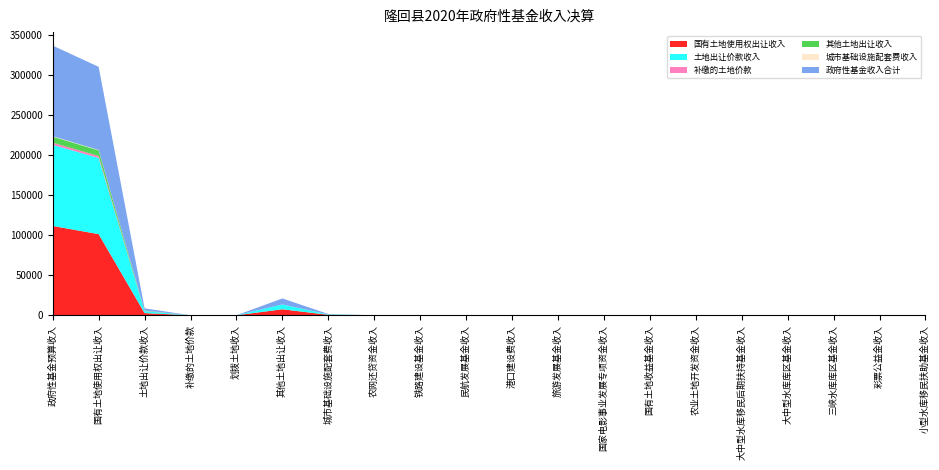

Reading left to right, list all the values displayed in this chart.

国有土地使用权出让收入: 政府性基金预算收入=111369	国有土地使用权出让收入=101131	土地出让价款收入=2731	补缴的土地价款=3	划拨土地收入=0	其他土地出让收入=7504	城市基础设施配套费收入=533	农网还贷资金收入=0	铁路建设基金收入=0	民航发展基金收入=0	港口建设费收入=0	旅游发展基金收入=0	国家电影事业发展专项资金收入=0	国有土地收益基金收入=0	农业土地开发资金收入=0	大中型水库移民后期扶持基金收入=0	大中型水库库区基金收入=0	三峡水库库区基金收入=0	彩票公益金收入=0	小型水库移民扶助基金收入=0
土地出让价款收入: 政府性基金预算收入=101131	国有土地使用权出让收入=95000	土地出让价款收入=2500	补缴的土地价款=3	划拨土地收入=0	其他土地出让收入=6000	城市基础设施配套费收入=400	农网还贷资金收入=0	铁路建设基金收入=0	民航发展基金收入=0	港口建设费收入=0	旅游发展基金收入=0	国家电影事业发展专项资金收入=0	国有土地收益基金收入=0	农业土地开发资金收入=0	大中型水库移民后期扶持基金收入=0	大中型水库库区基金收入=0	三峡水库库区基金收入=0	彩票公益金收入=0	小型水库移民扶助基金收入=0
补缴的土地价款: 政府性基金预算收入=2731	国有土地使用权出让收入=2500	土地出让价款收入=200	补缴的土地价款=0	划拨土地收入=0	其他土地出让收入=0	城市基础设施配套费收入=0	农网还贷资金收入=0	铁路建设基金收入=0	民航发展基金收入=0	港口建设费收入=0	旅游发展基金收入=0	国家电影事业发展专项资金收入=0	国有土地收益基金收入=0	农业土地开发资金收入=0	大中型水库移民后期扶持基金收入=0	大中型水库库区基金收入=0	三峡水库库区基金收入=0	彩票公益金收入=0	小型水库移民扶助基金收入=0
其他土地出让收入: 政府性基金预算收入=7504	国有土地使用权出让收入=7000	土地出让价款收入=400	补缴的土地价款=0	划拨土地收入=0	其他土地出让收入=0	城市基础设施配套费收入=100	农网还贷资金收入=0	铁路建设基金收入=0	民航发展基金收入=0	港口建设费收入=0	旅游发展基金收入=0	国家电影事业发展专项资金收入=0	国有土地收益基金收入=0	农业土地开发资金收入=0	大中型水库移民后期扶持基金收入=0	大中型水库库区基金收入=0	三峡水库库区基金收入=0	彩票公益金收入=0	小型水库移民扶助基金收入=0
城市基础设施配套费收入: 政府性基金预算收入=533	国有土地使用权出让收入=500	土地出让价款收入=30	补缴的土地价款=0	划拨土地收入=0	其他土地出让收入=0	城市基础设施配套费收入=3	农网还贷资金收入=0	铁路建设基金收入=0	民航发展基金收入=0	港口建设费收入=0	旅游发展基金收入=0	国家电影事业发展专项资金收入=0	国有土地收益基金收入=0	农业土地开发资金收入=0	大中型水库移民后期扶持基金收入=0	大中型水库库区基金收入=0	三峡水库库区基金收入=0	彩票公益金收入=0	小型水库移民扶助基金收入=0
政府性基金收入合计: 政府性基金预算收入=112977	国有土地使用权出让收入=103631	土地出让价款收入=2761	补缴的土地价款=3	划拨土地收入=0	其他土地出让收入=7504	城市基础设施配套费收入=536	农网还贷资金收入=0	铁路建设基金收入=0	民航发展基金收入=0	港口建设费收入=0	旅游发展基金收入=0	国家电影事业发展专项资金收入=0	国有土地收益基金收入=0	农业土地开发资金收入=0	大中型水库移民后期扶持基金收入=0	大中型水库库区基金收入=0	三峡水库库区基金收入=0	彩票公益金收入=0	小型水库移民扶助基金收入=0